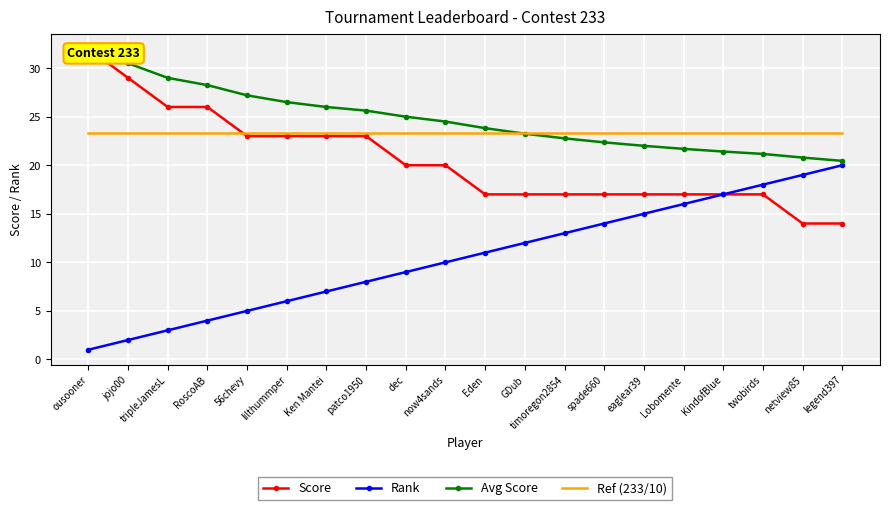

At which label is Score closest to 23?

56chevy